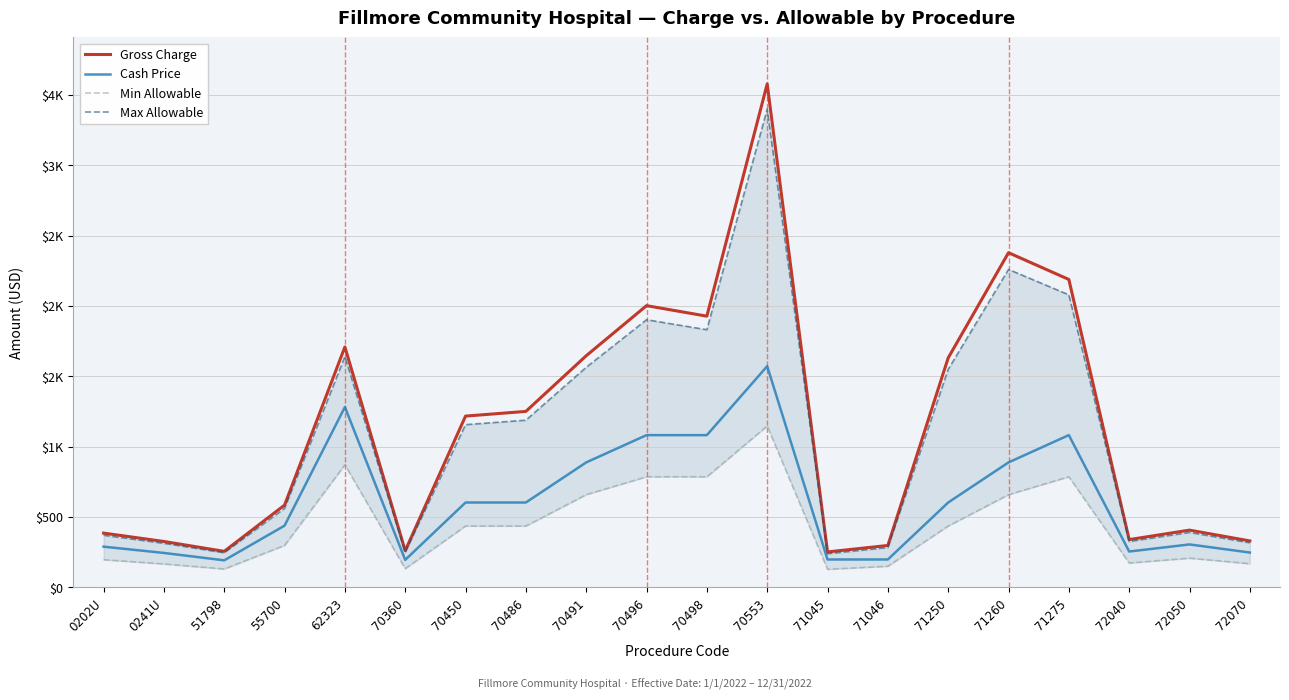

What is the value of the Min Allowable point at the 16th from the left?

659.0